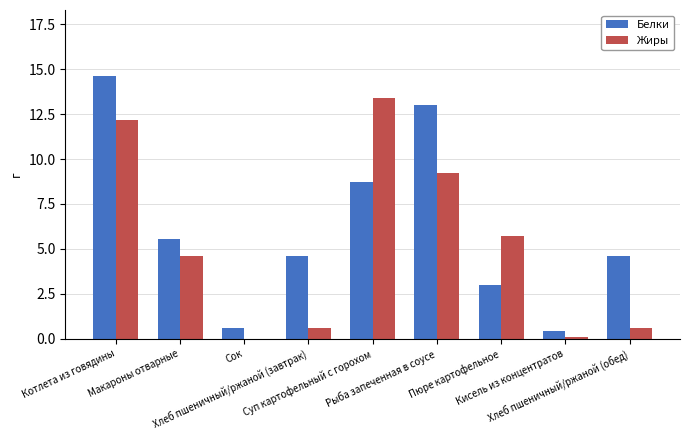

What is the maximum value for Жиры?

13.4